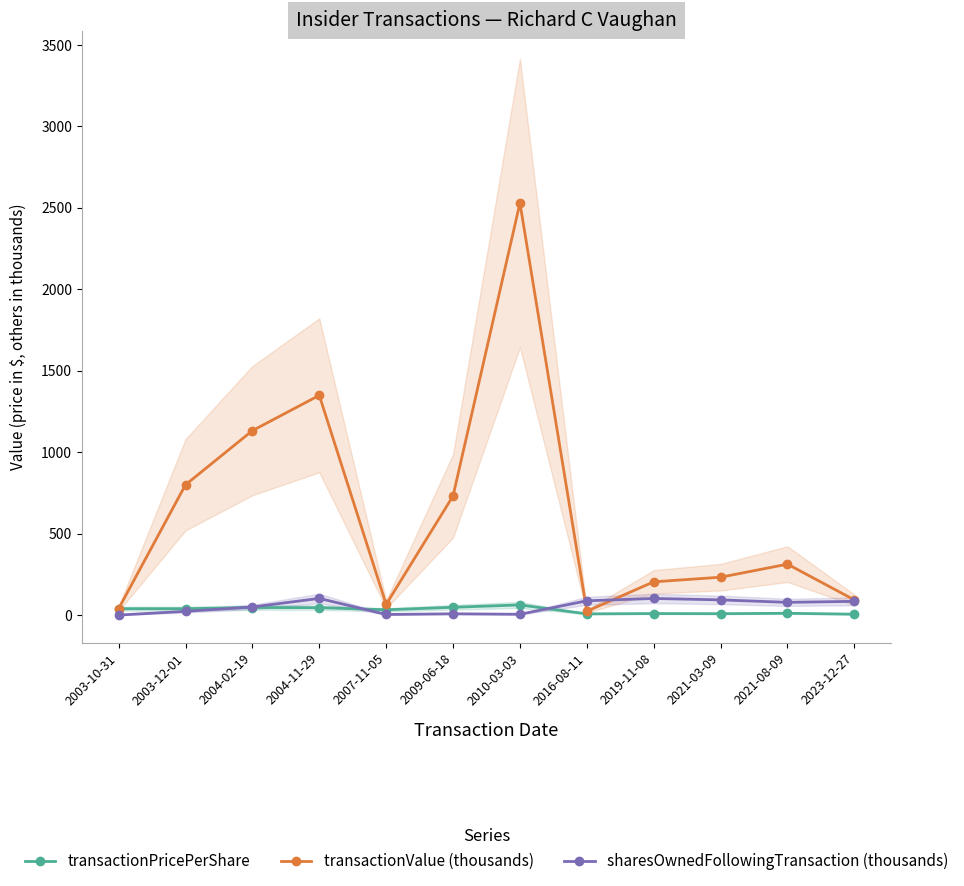

How many intersections are there between sharesOwnedFollowingTransaction (thousands) and transactionValue (thousands)?

2